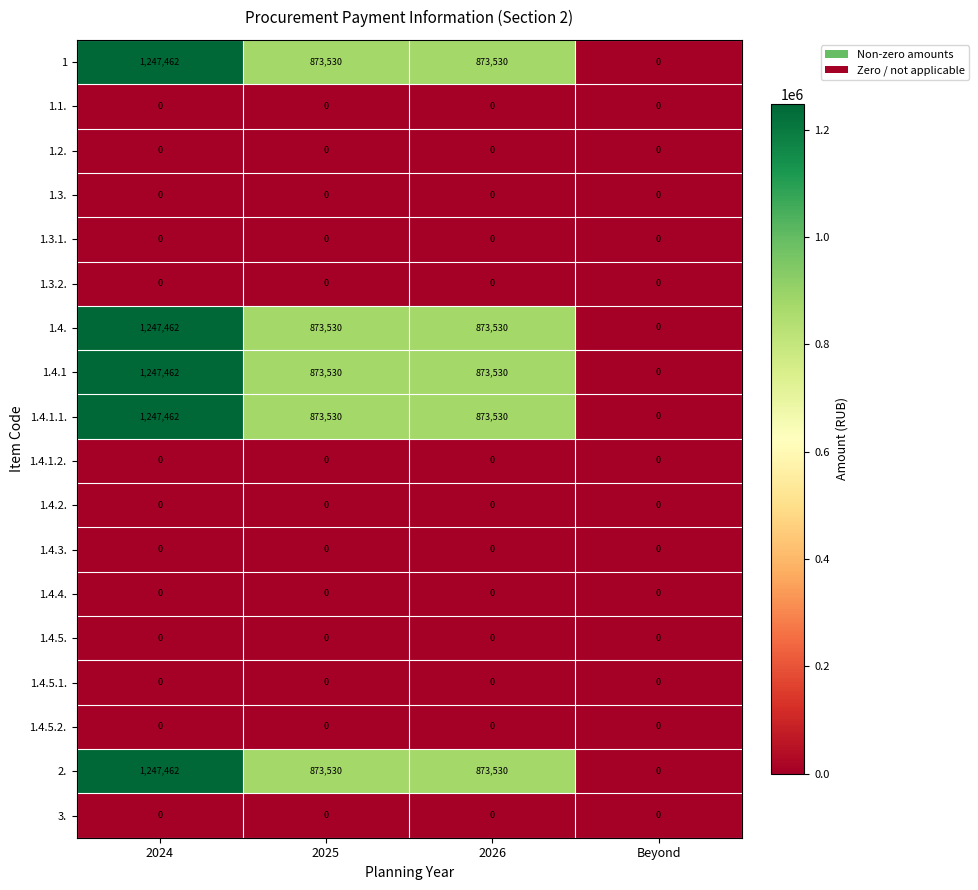

What is the greatest value displayed?

1247462